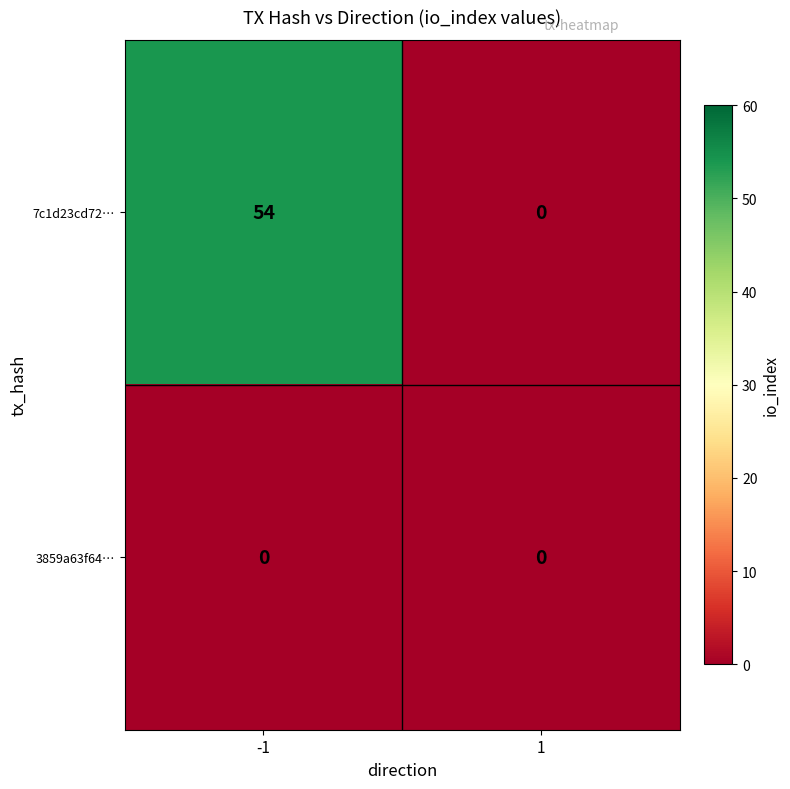

Between -1 and 1, which series saw the biggest shift?

7c1d23cd72…